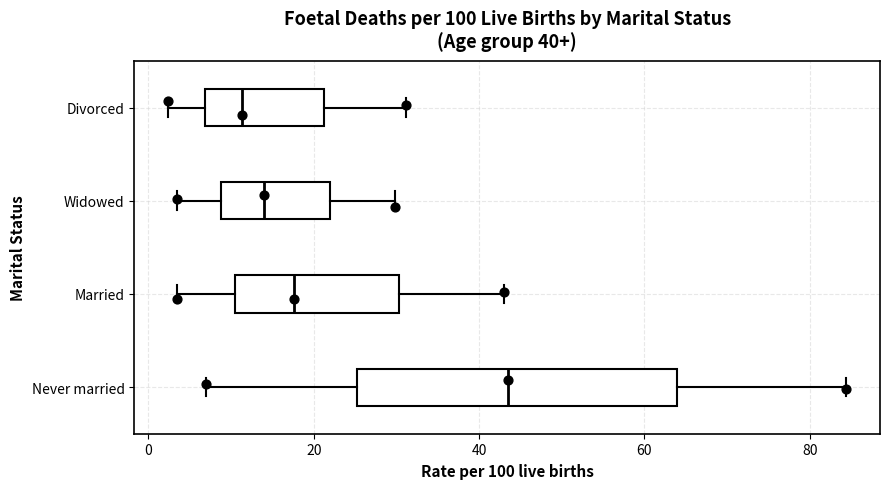

Comparing the boxes themselves (not the whiskers), which one is the widest?

Never married